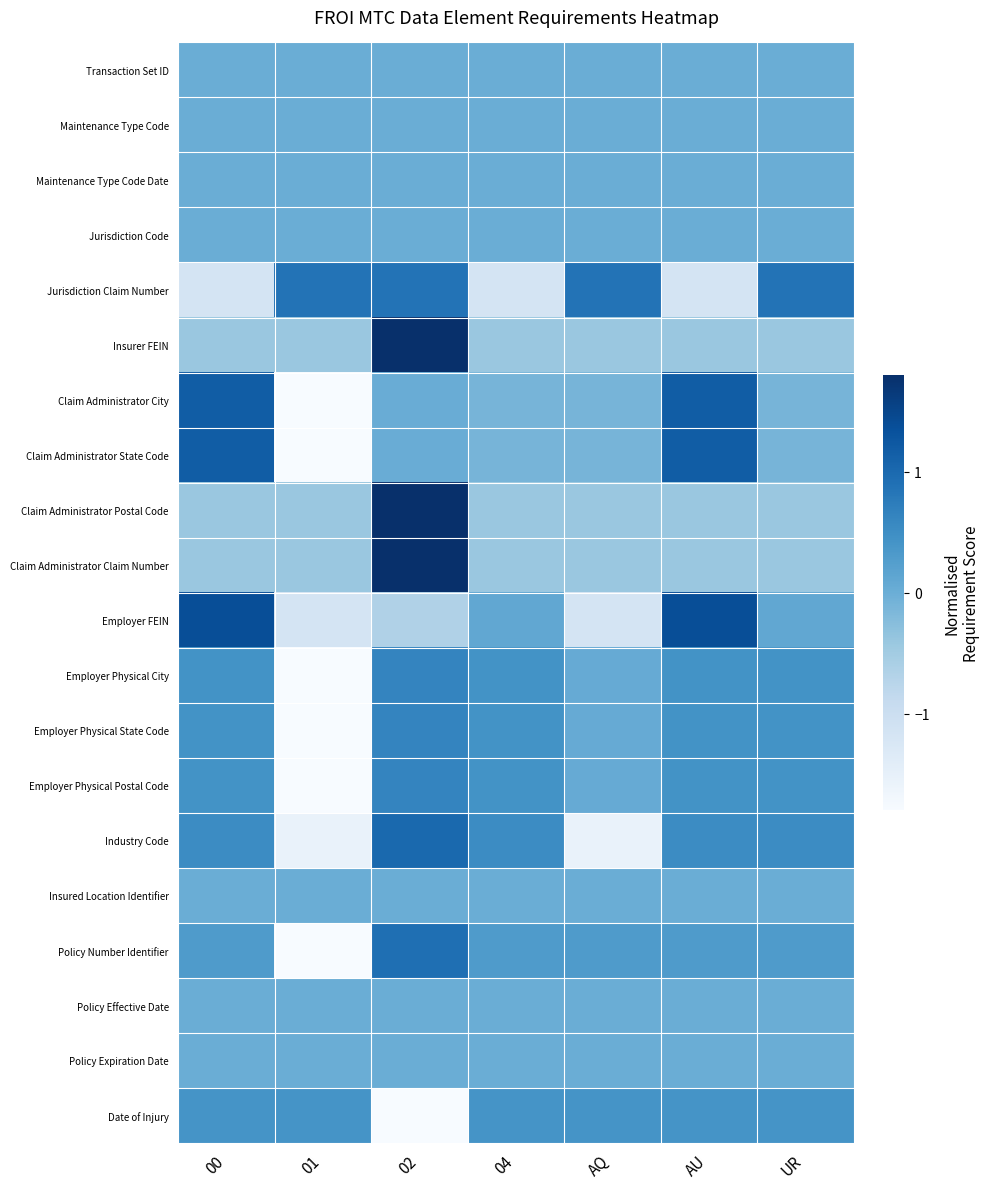

How many categories are shown in the chart?

7